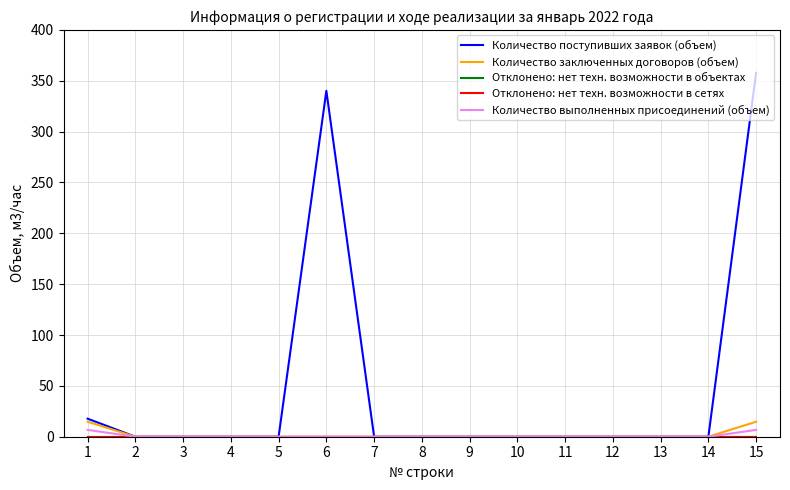

Rank the categories by Количество заключенных договоров (объем) value from lowest to highest.

2, 3, 4, 5, 6, 7, 8, 9, 10, 11, 12, 13, 14, 1, 15